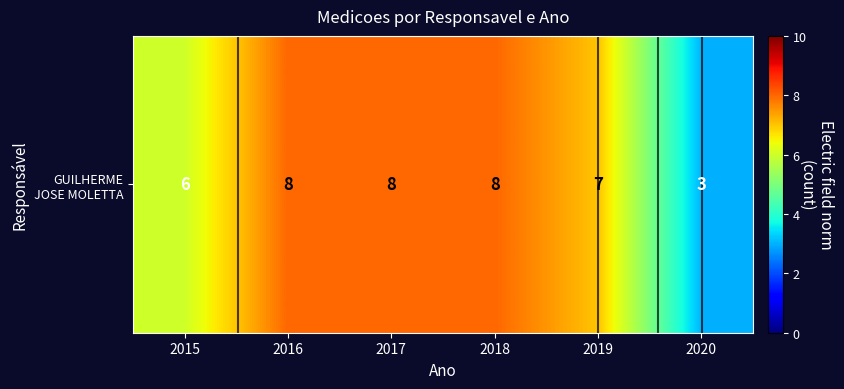

What is the sum of all values?

40